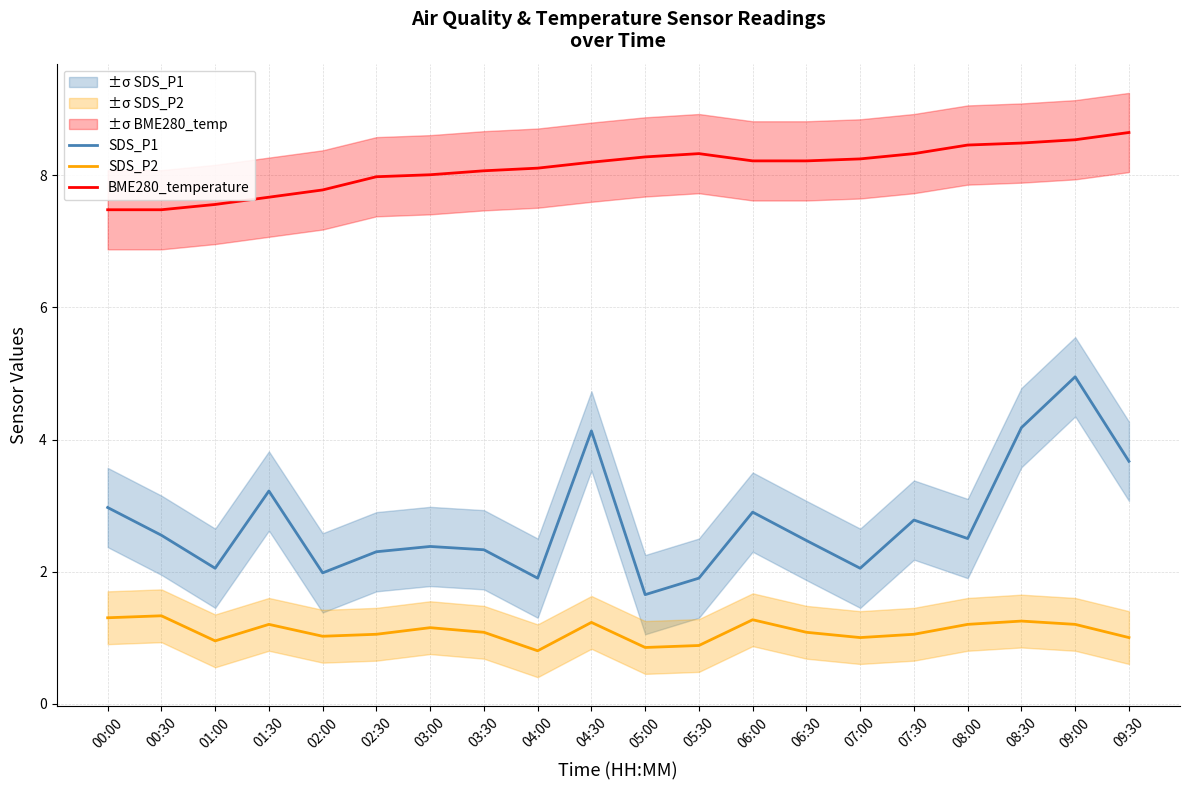

True or false: SDS_P1 has a value of 2.0 at 01:00.

True